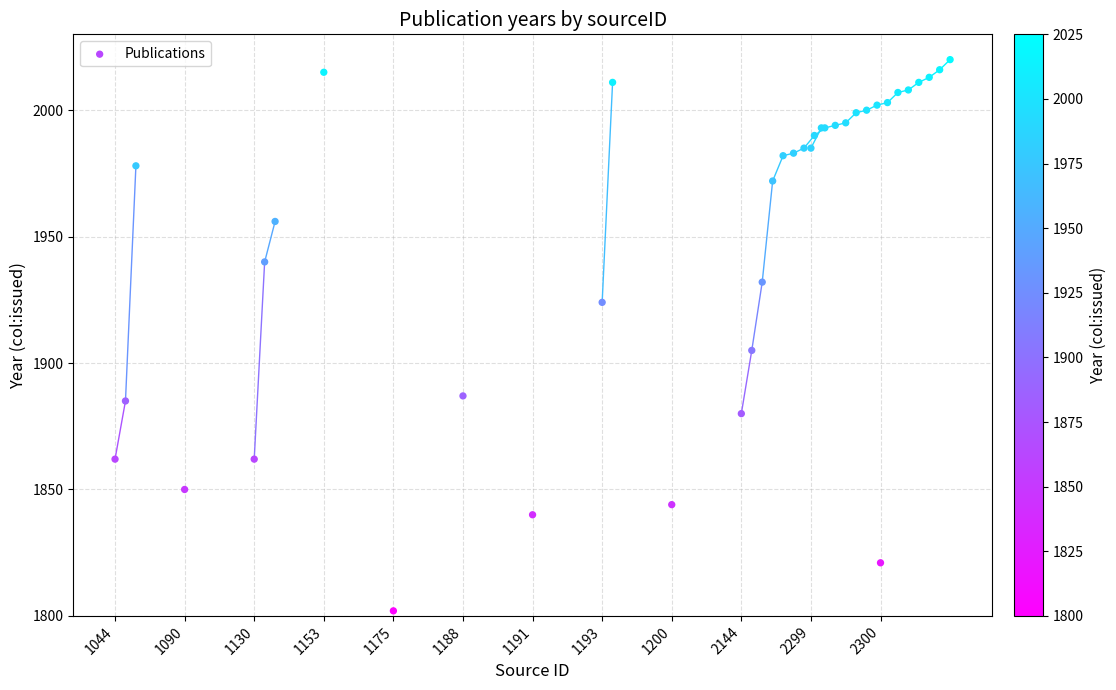

What Y value in the scatter plot is closest to 1911?

1905